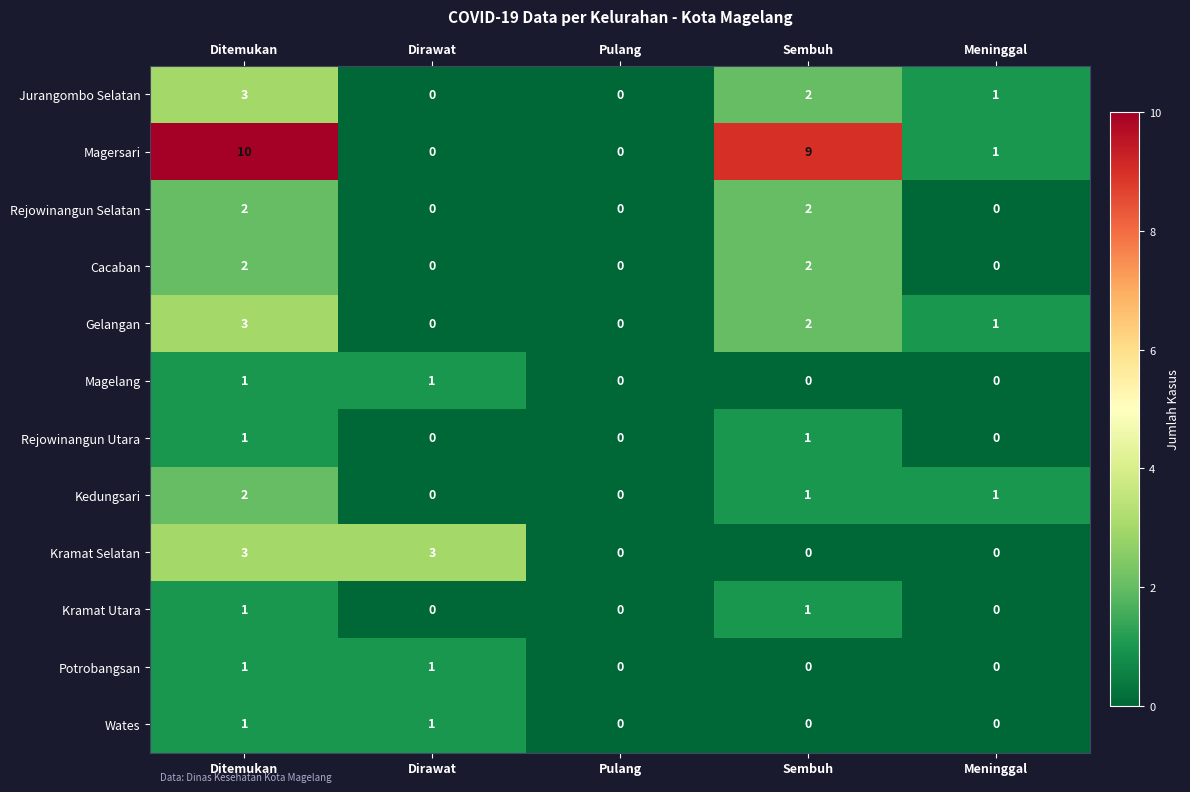

What is the maximum value shown in the chart?

10